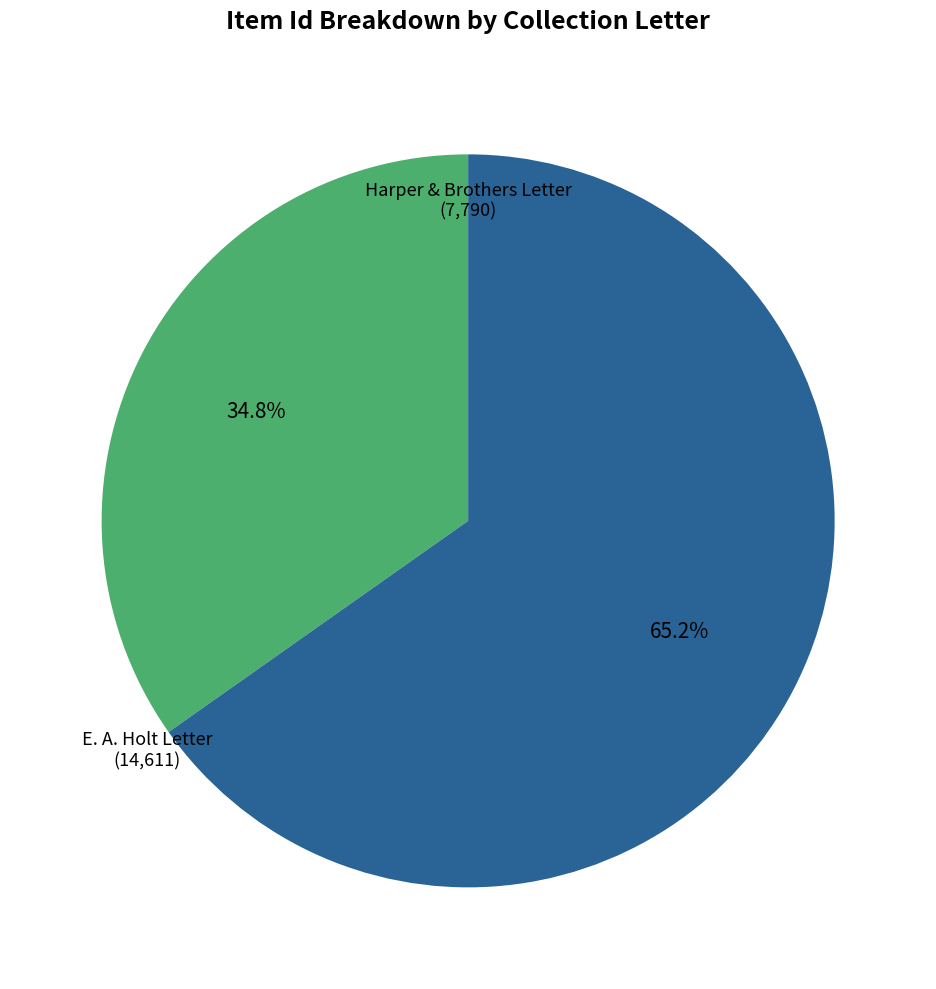

Is there a majority slice in this chart?

Yes